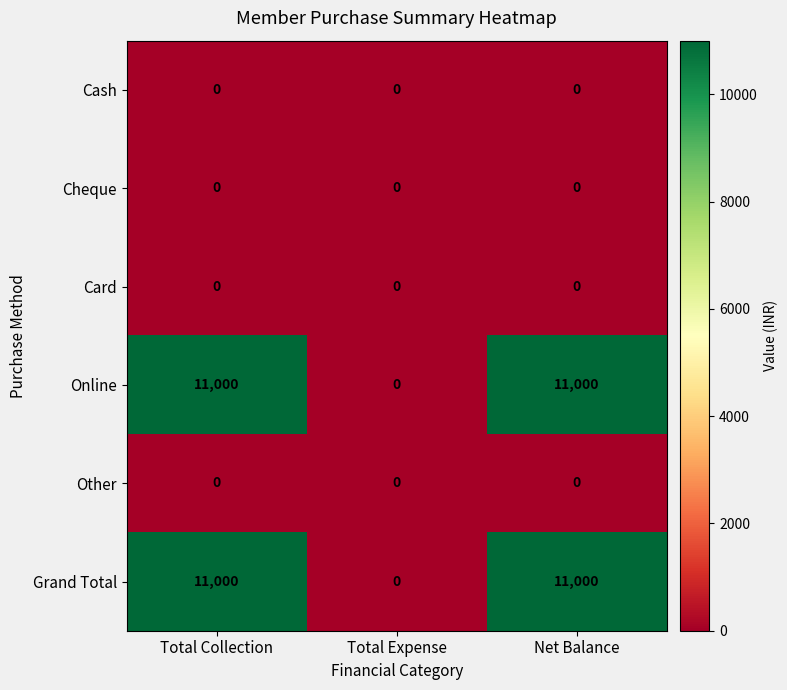

Which category has the lowest value in the Grand Total series?

Total Expense